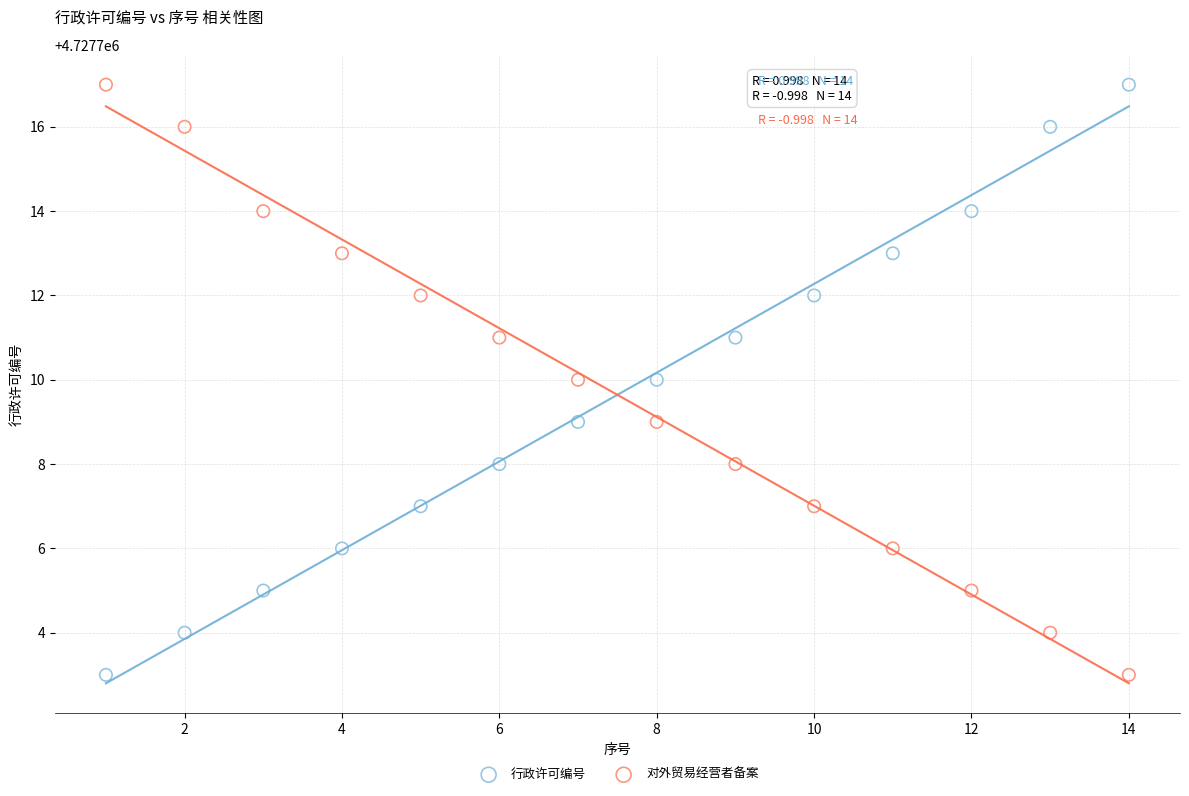

Across all data points, what is the range of Y values (max minus min)?

14